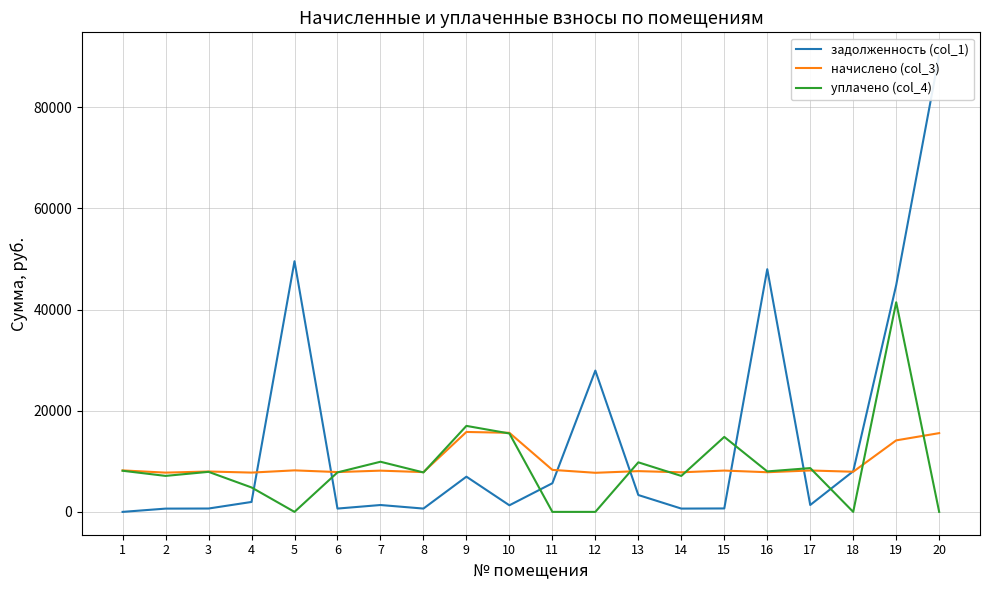

At which label does задолженность (col_1) reach its minimum?

1